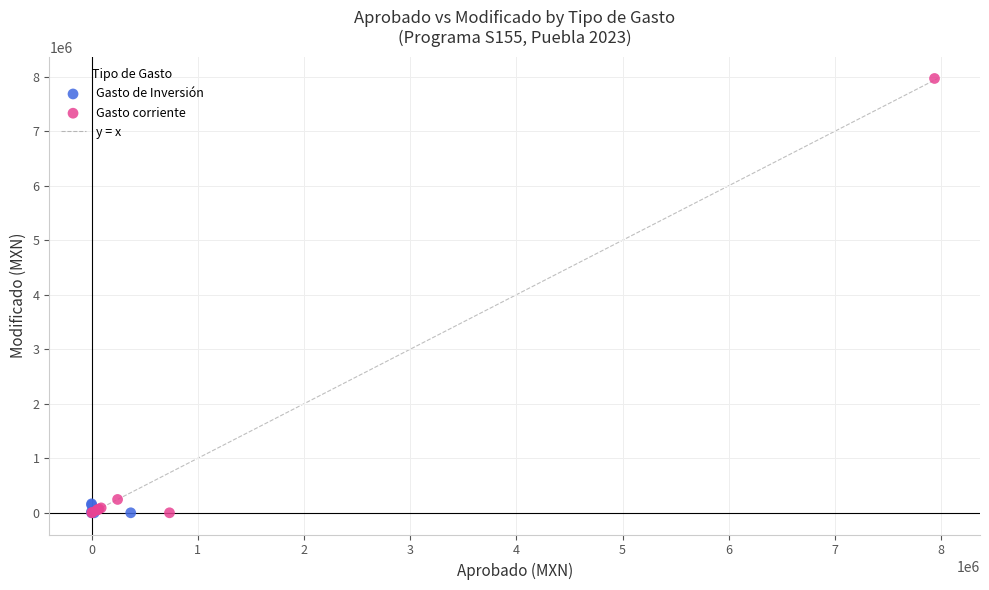

Which series has the largest Y range (max minus min)?

Gasto corriente